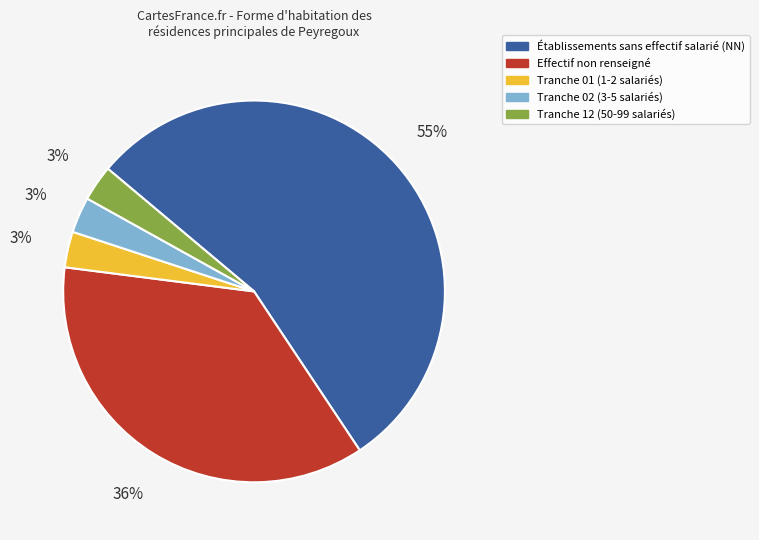

Does Établissements sans effectif salarié (NN) represent more than half of the total?

Yes